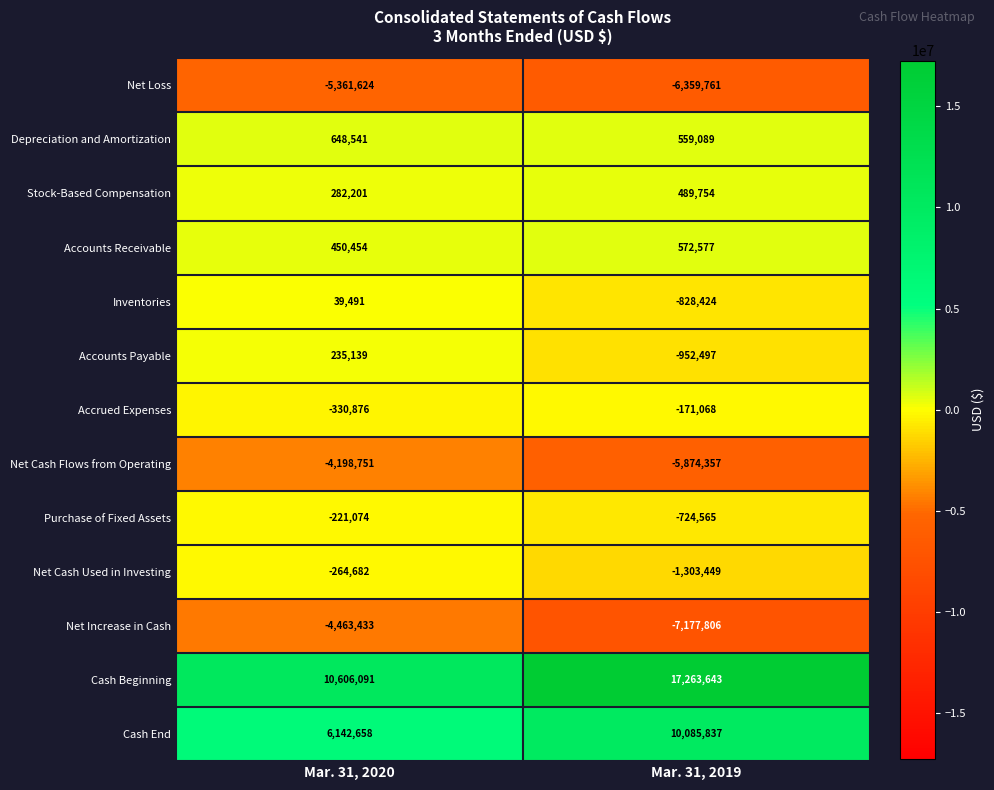

At which label is Purchase of Fixed Assets closest to -472819?

Mar. 31, 2020